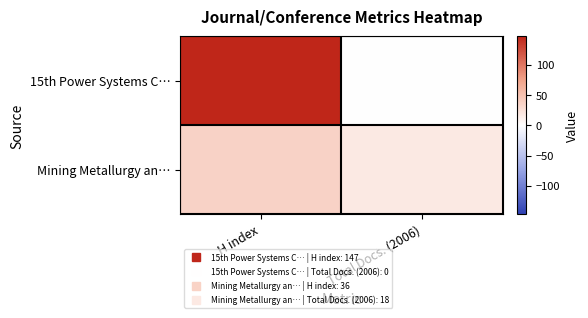

What is the spread (max minus min) of values at H index?

111